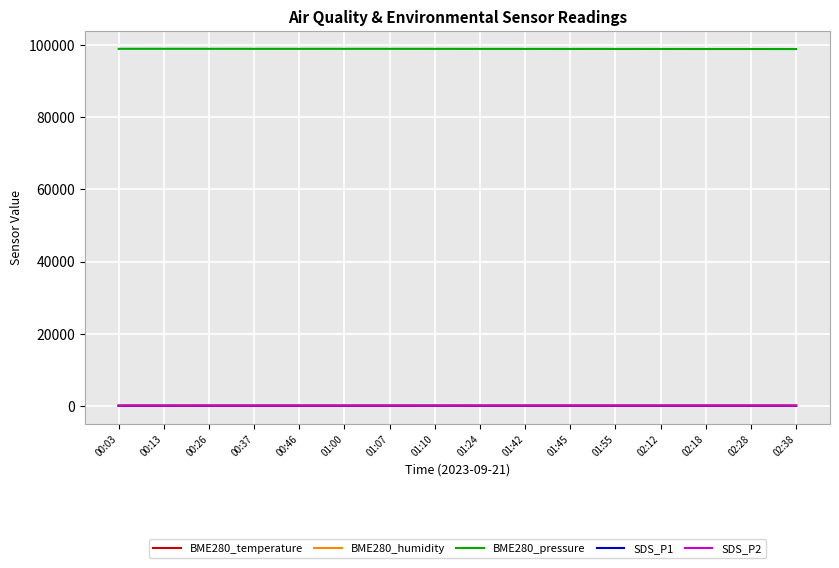

Count the number of data series in this chart.

5